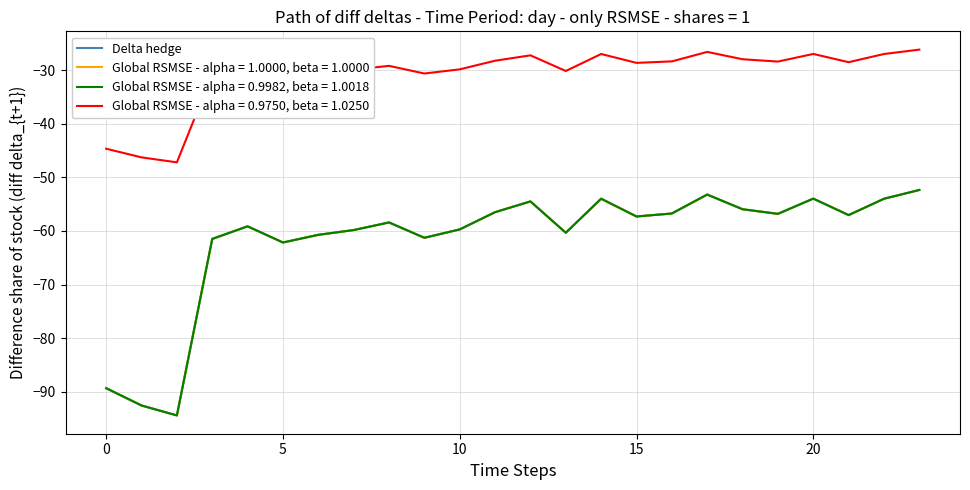

Which category has the highest value across all series?

23